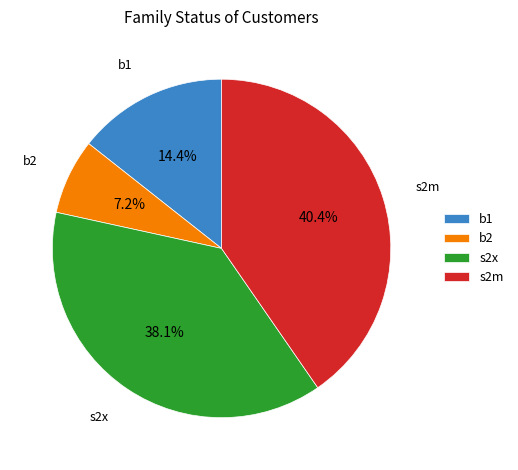

How many slices are in this pie chart?

4